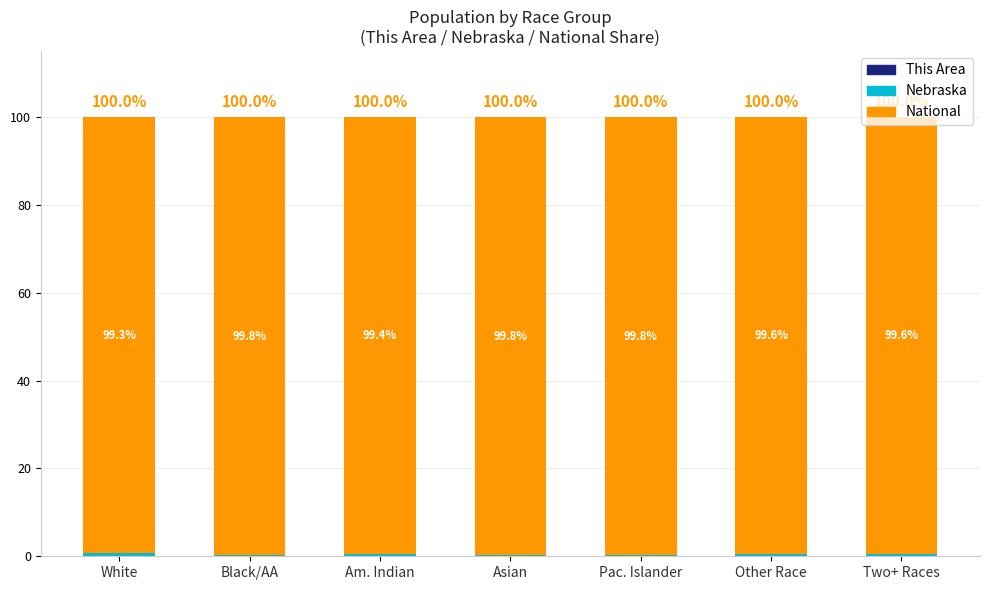

What is the total value across all series at Am. Indian?

100.0